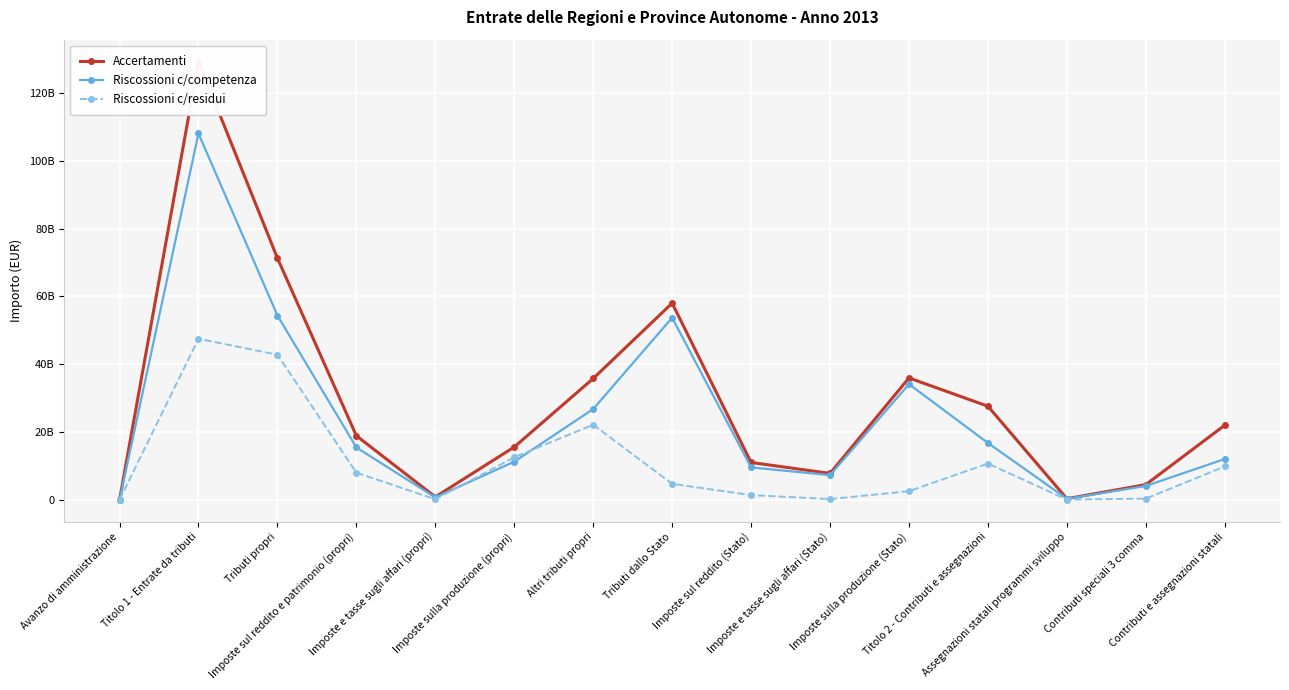

Where is Accertamenti nearest to the value 64620371825?

Tributi propri